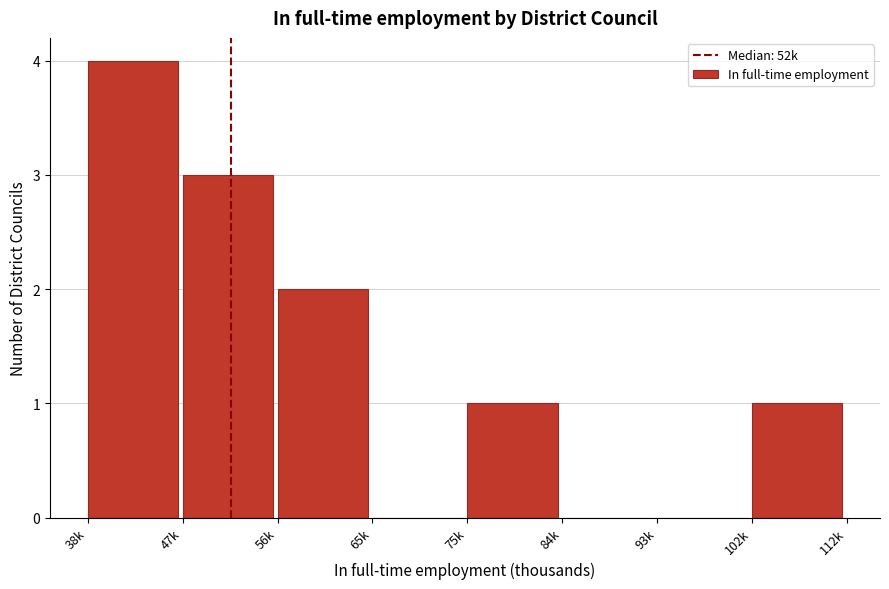

Reading right to left, list all the values displayed in this chart.

102k=1	93k=0	84k=0	75k=1	65k=0	56k=2	47k=3	38k=4